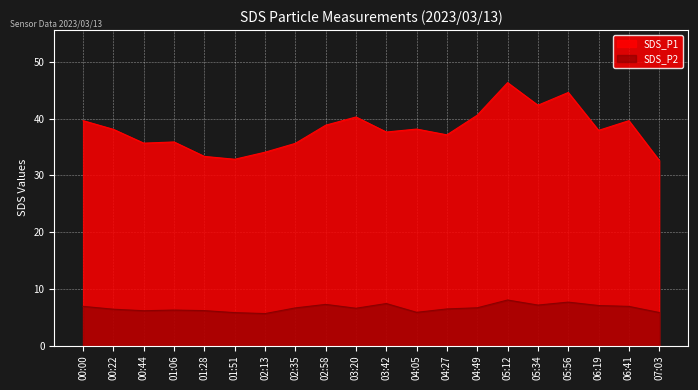

Is the value of SDS_P2 at 03:42 greater than the value of SDS_P1 at 05:12?

No